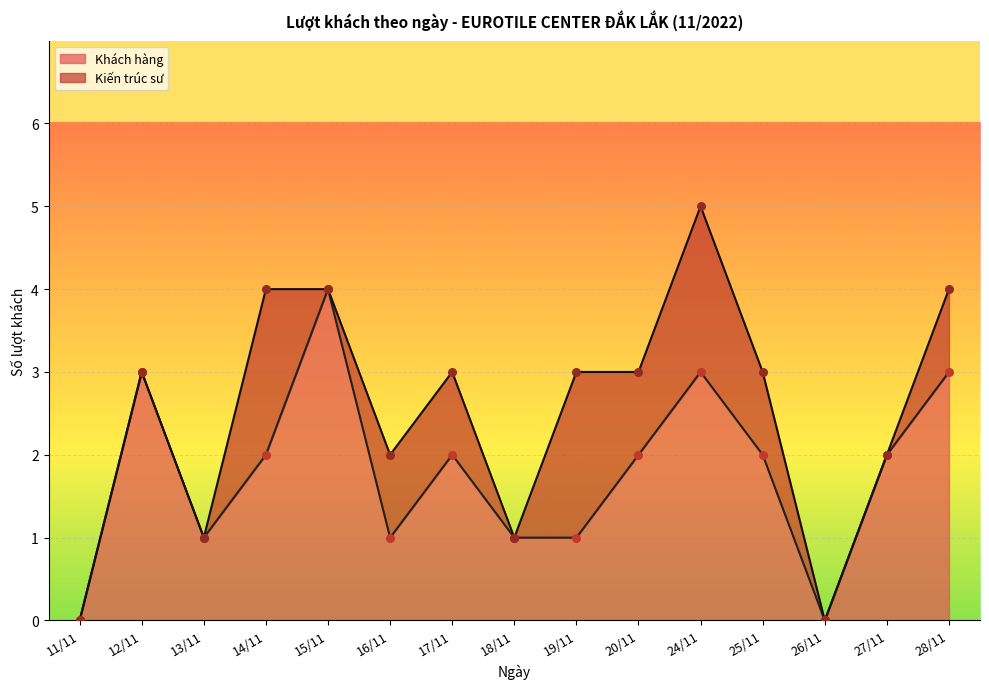

What are all the series names shown in the legend?

Khách hàng, Kiến trúc sư